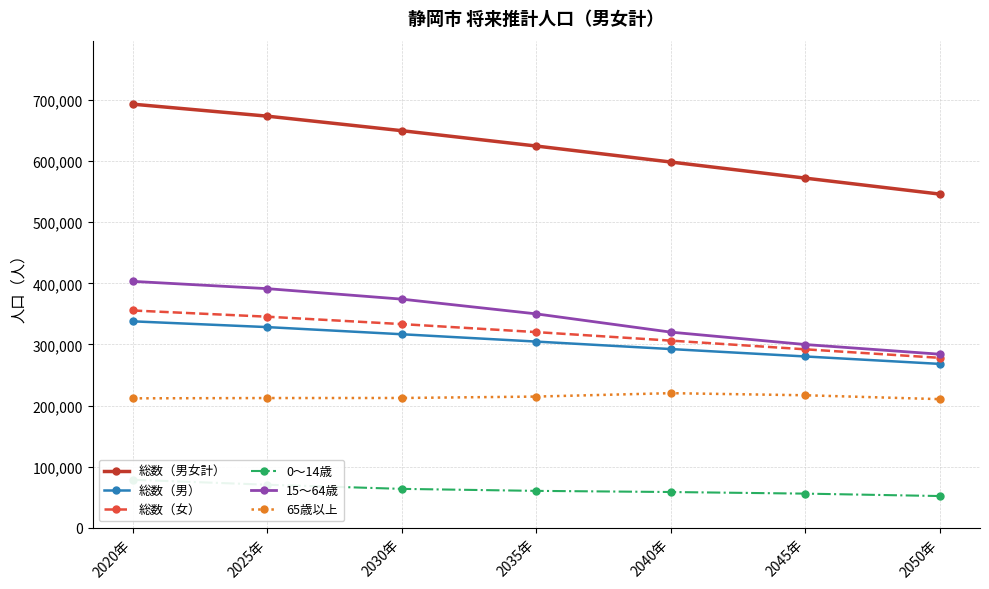

True or false: 総数（女） and 15～64歳 intersect in this chart.

False